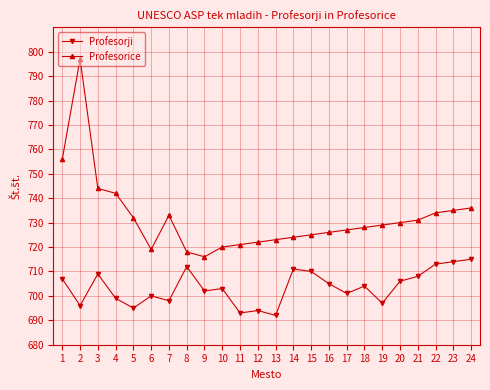

Where does the Profesorji series first go above 704?

1